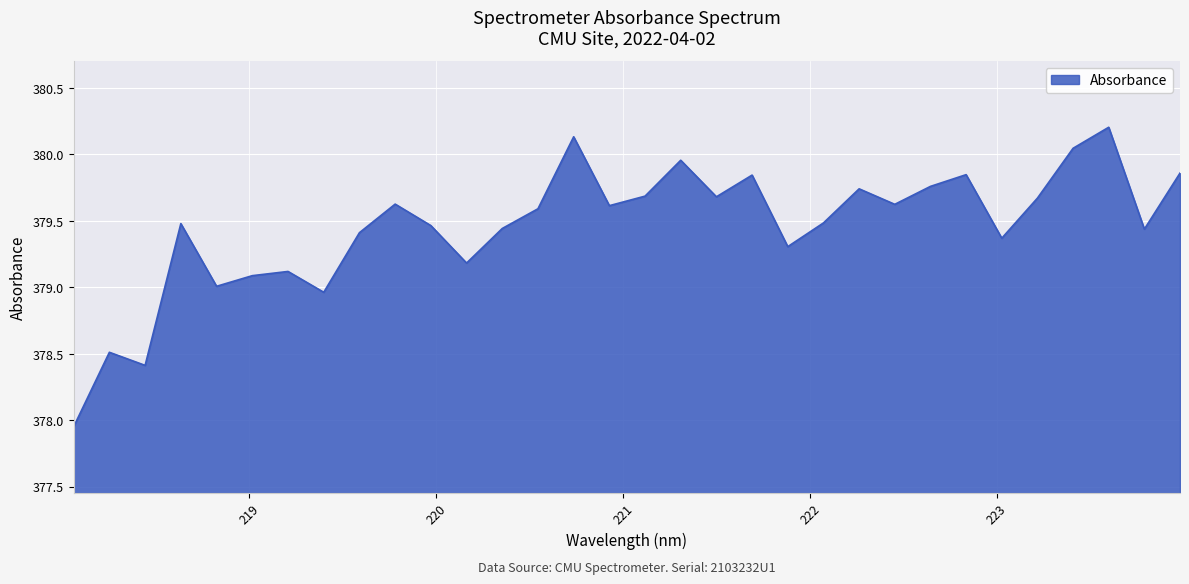

What is the difference between the maximum and minimum values?

2.3